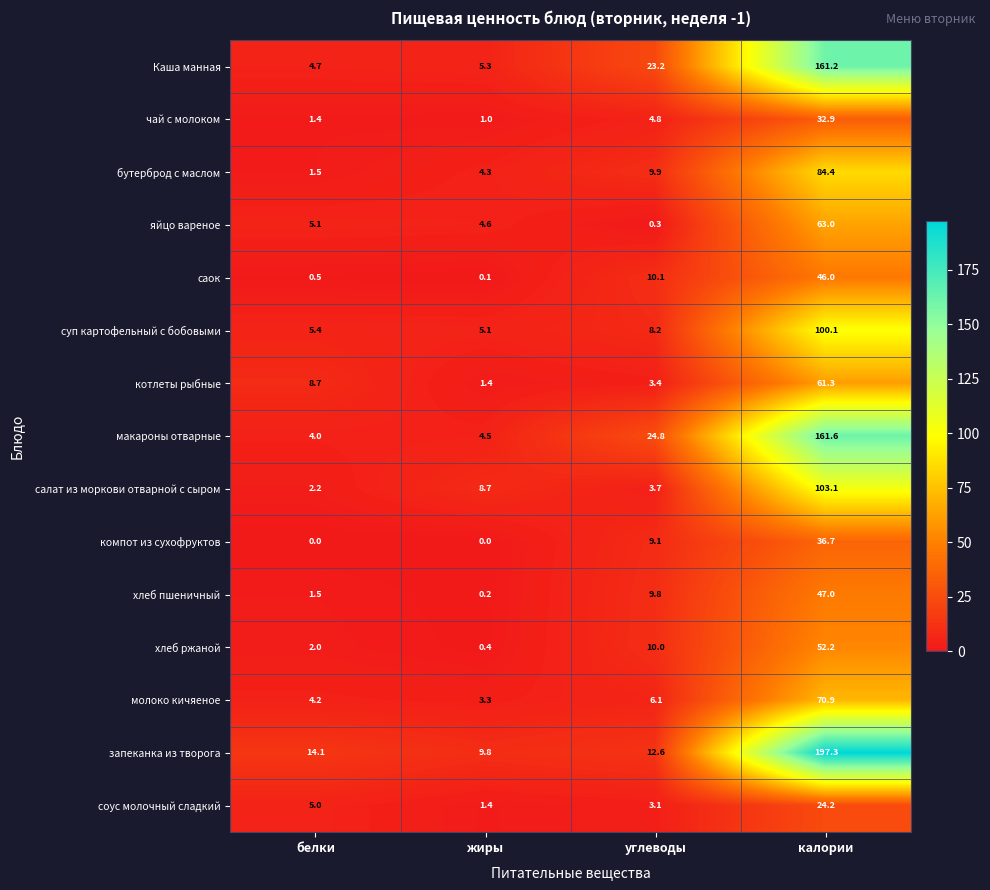

Between жиры and калории, which series saw the biggest shift?

запеканка из творога